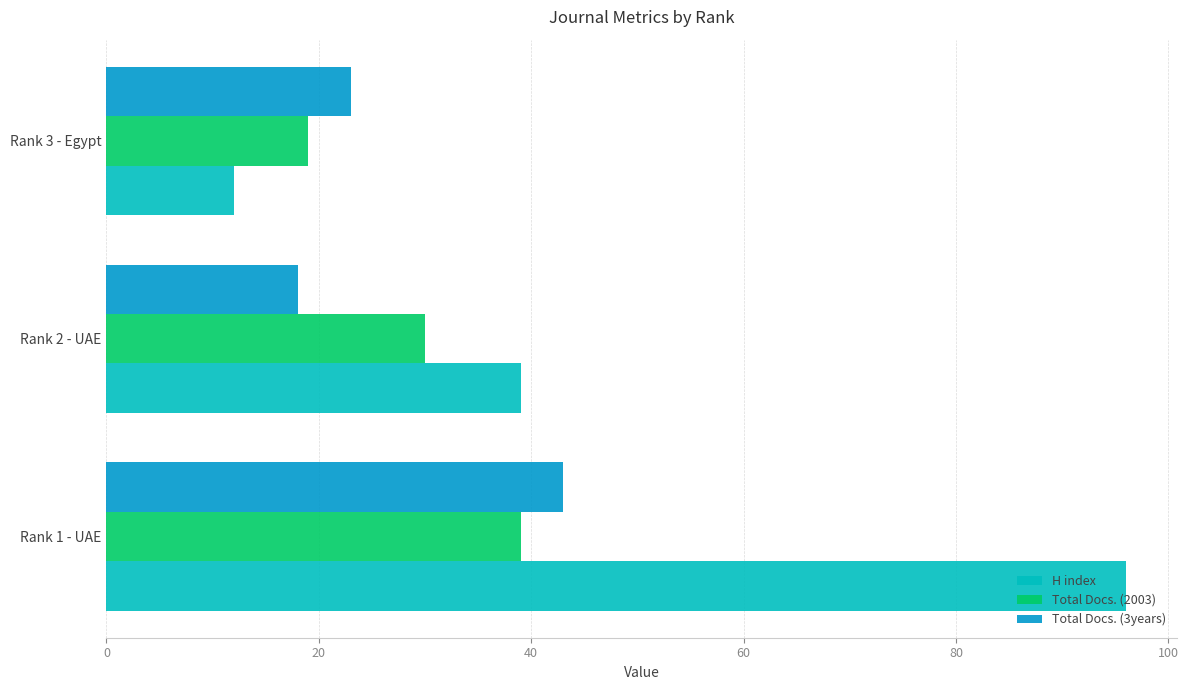

What is the greatest value displayed?

96